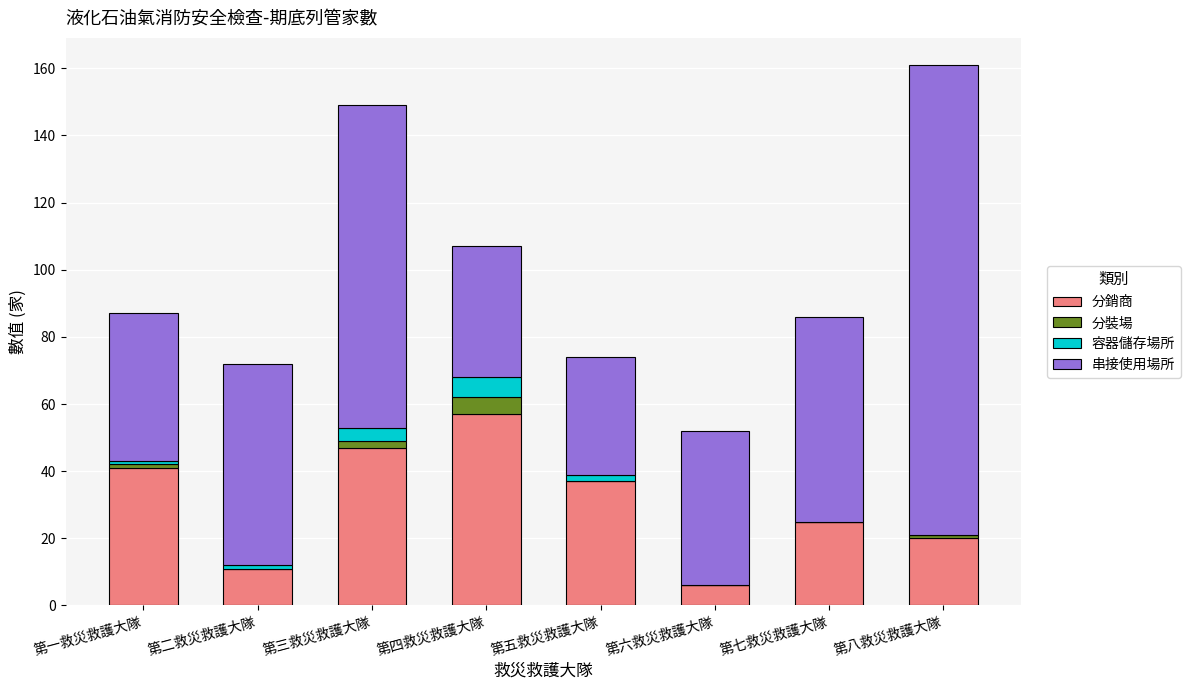

At which category is the sum across all series the highest?

第八救災救護大隊